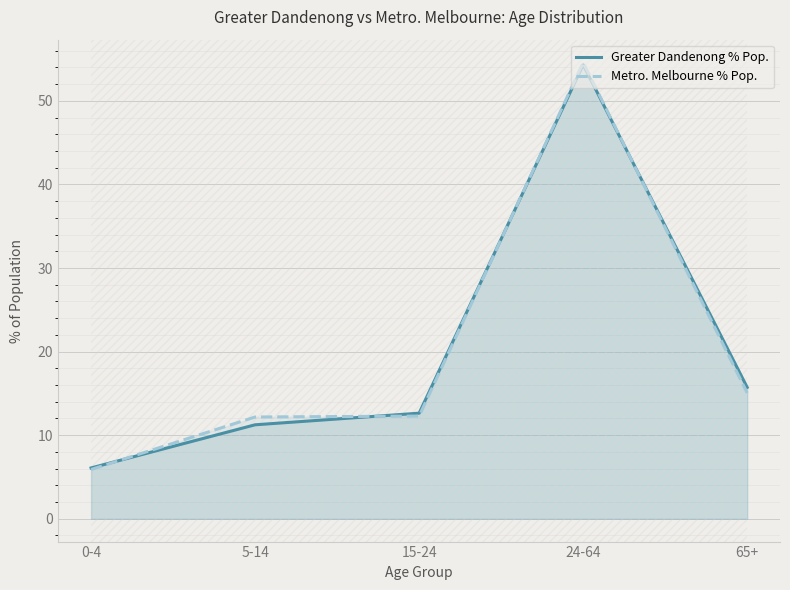

At which label does Greater Dandenong % Pop. first exceed 12?

15-24